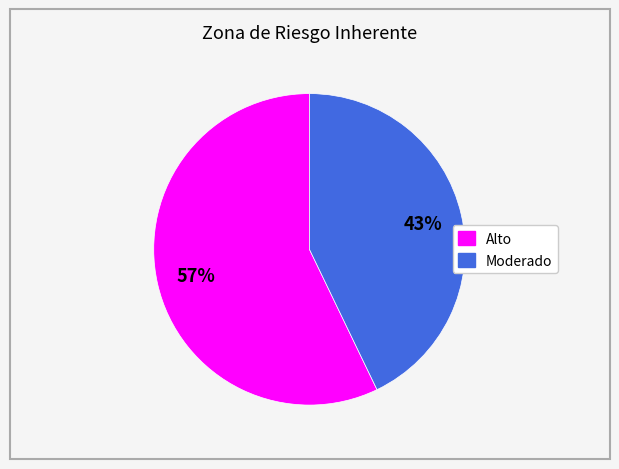

To the nearest percent, what portion does Alto represent?

57%